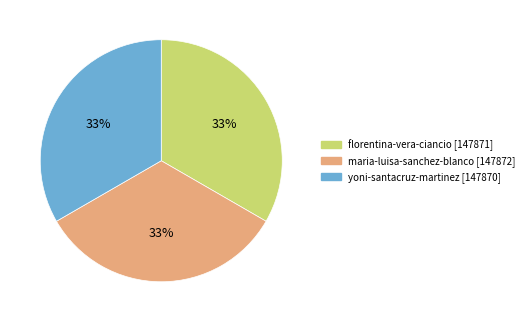

Is there any slice that represents more than half of the pie?

No